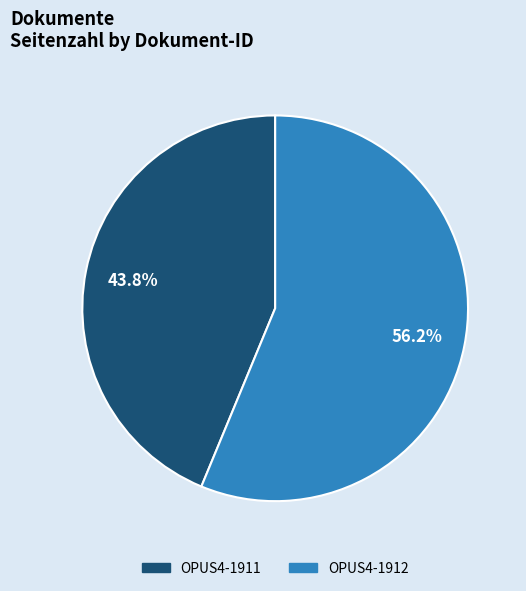

To the nearest percent, what percentage of the pie is OPUS4-1911?

44%